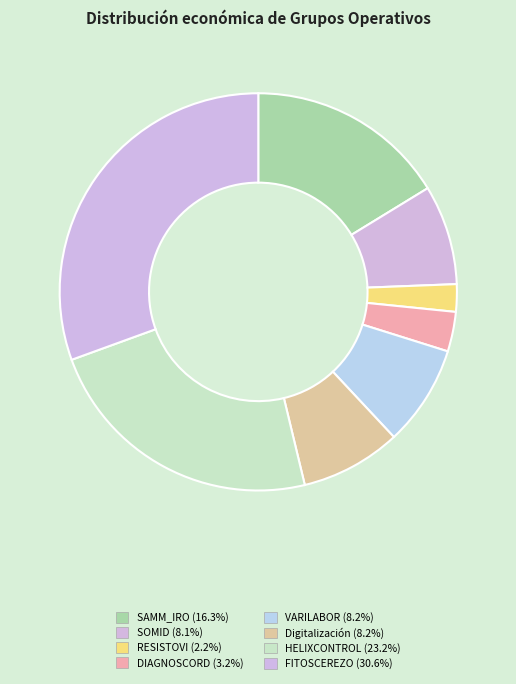

To the nearest percent, what is the average slice percentage?

12%